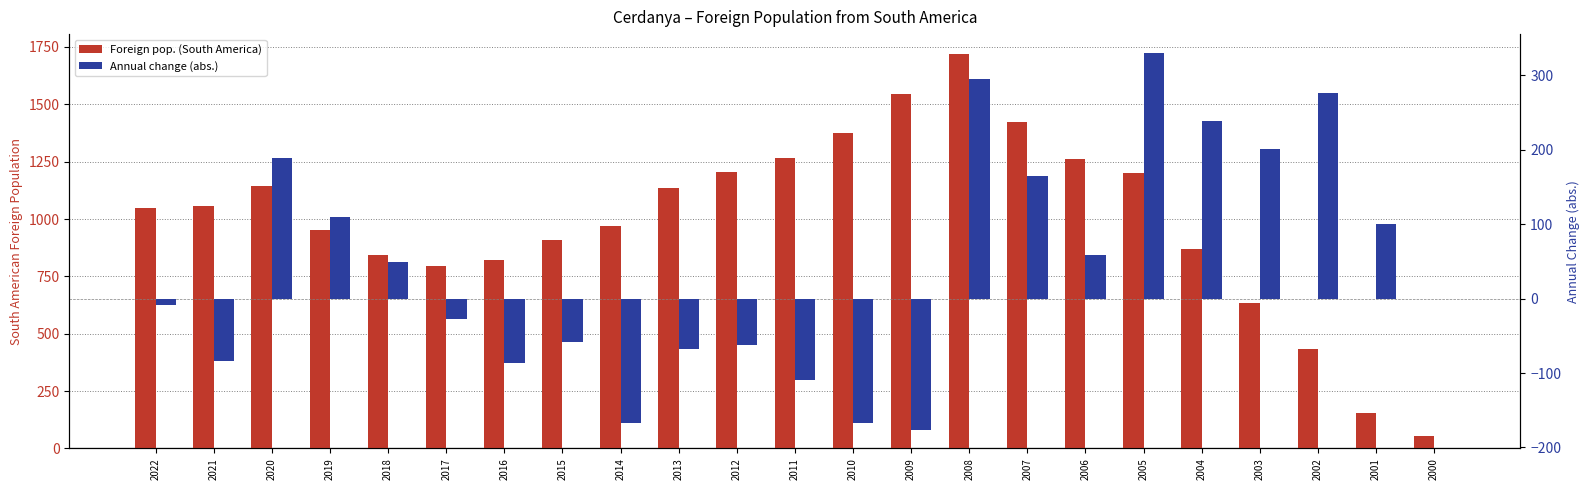

What are all the series names shown in the legend?

Foreign pop. (South America), Annual change (abs.)